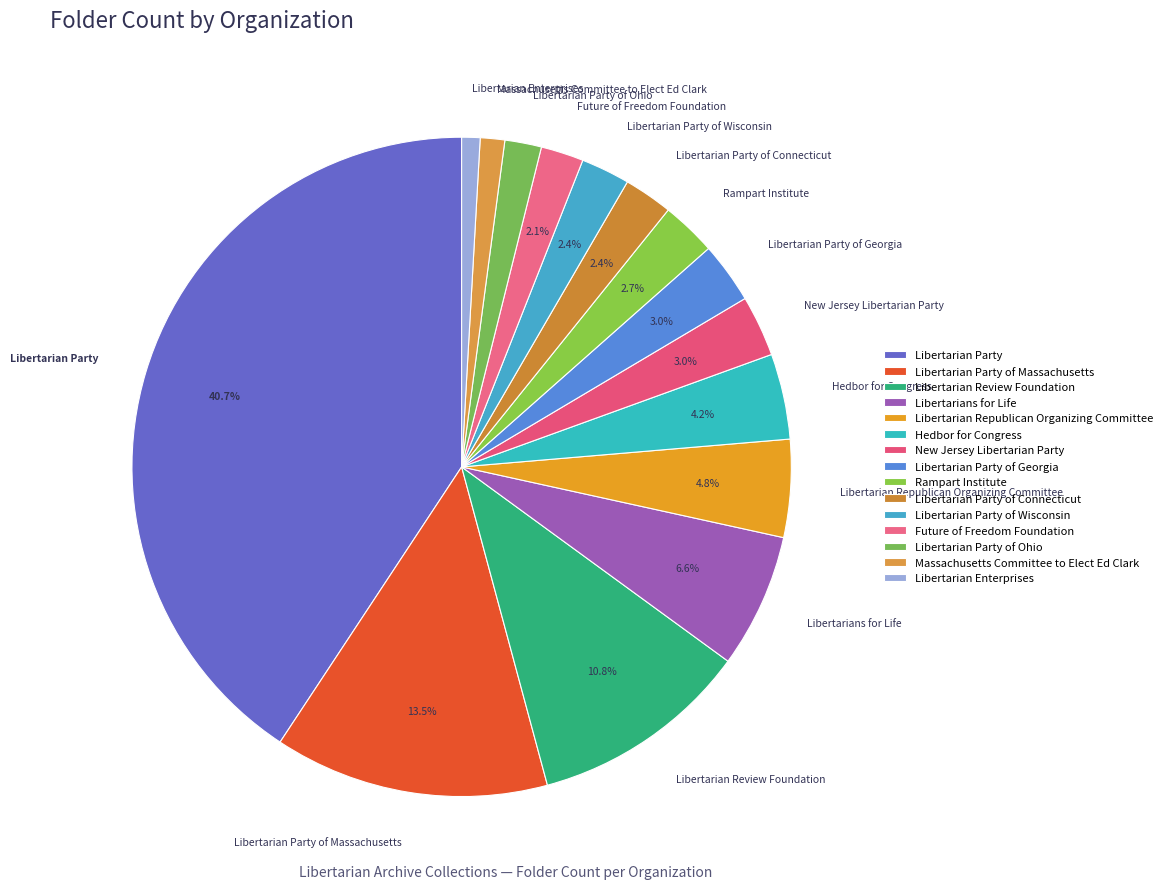

What is the largest slice in the pie chart?

Libertarian Party